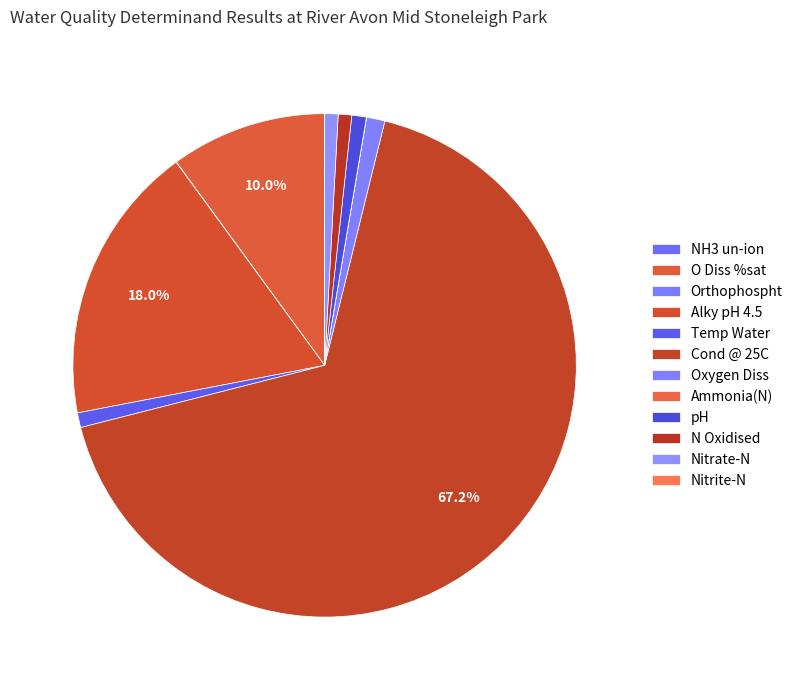

How many slices are in this pie chart?

12